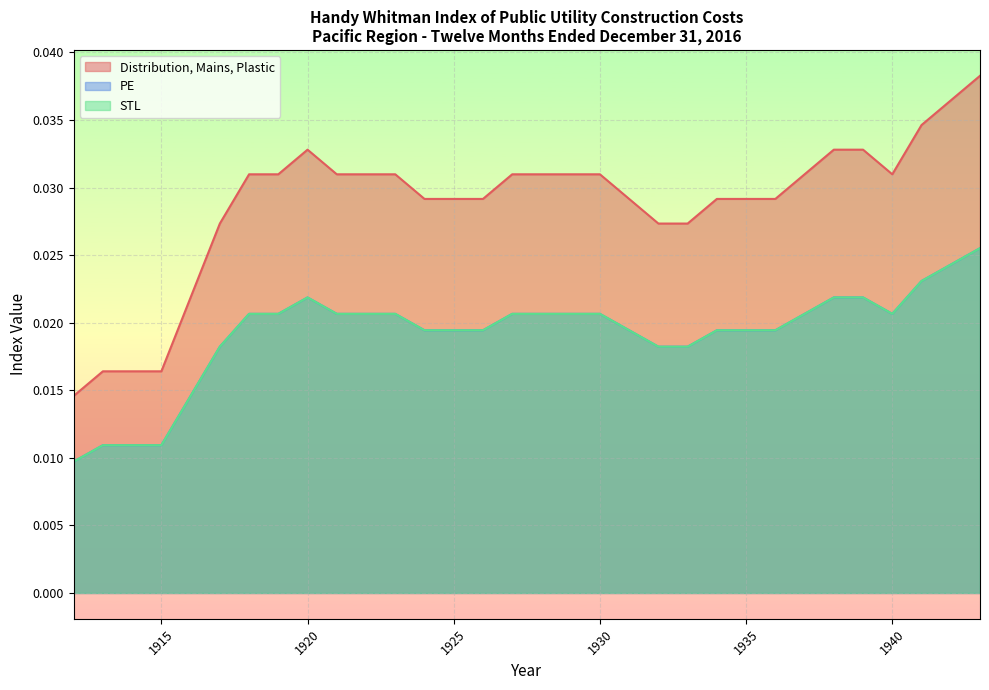

Is it true that PE equals 0.0 at 1918?

True